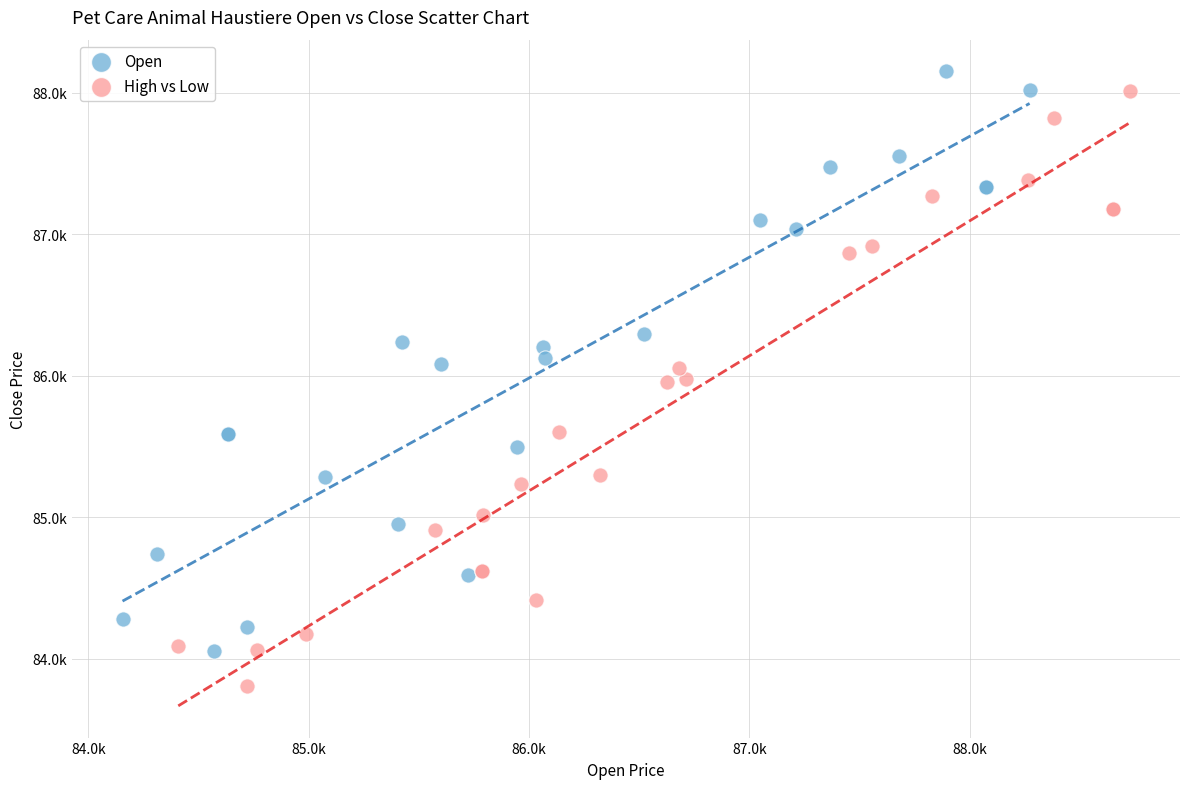

What are all the series names shown in the legend?

Open, High vs Low